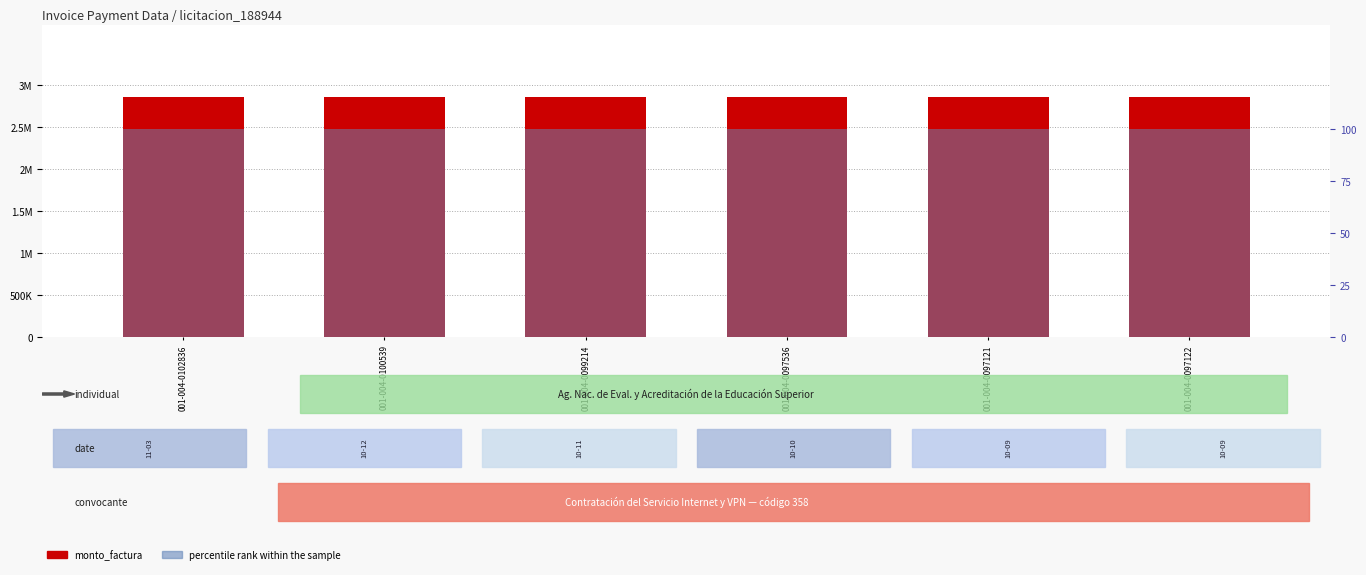

Which has a higher value, 001-004-0099214 or 001-004-0097536?

001-004-0099214